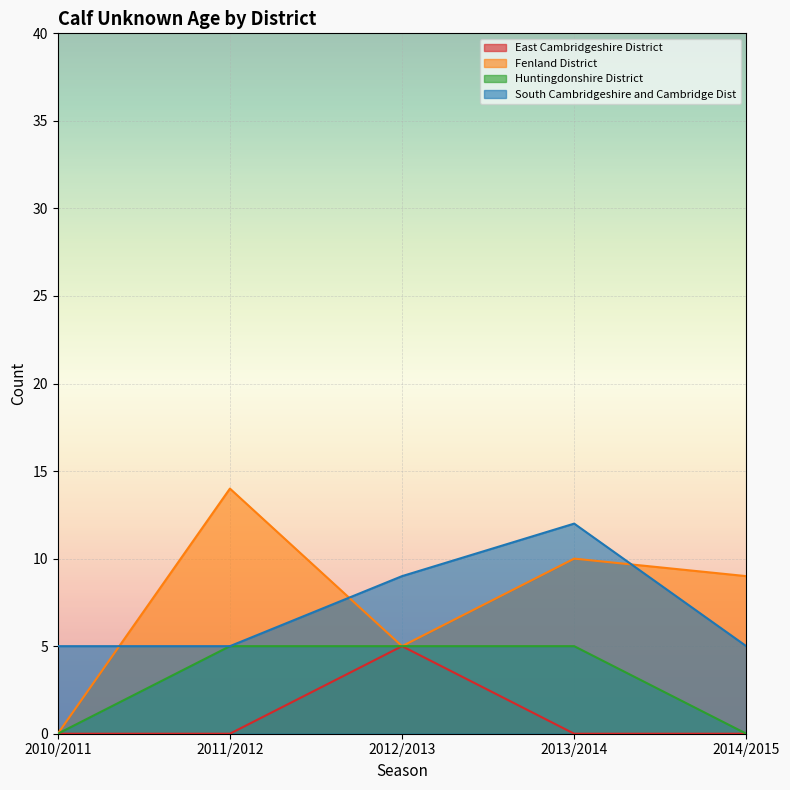

True or false: South Cambridgeshire and Cambridge Dist and Huntingdonshire District cross at least once.

False